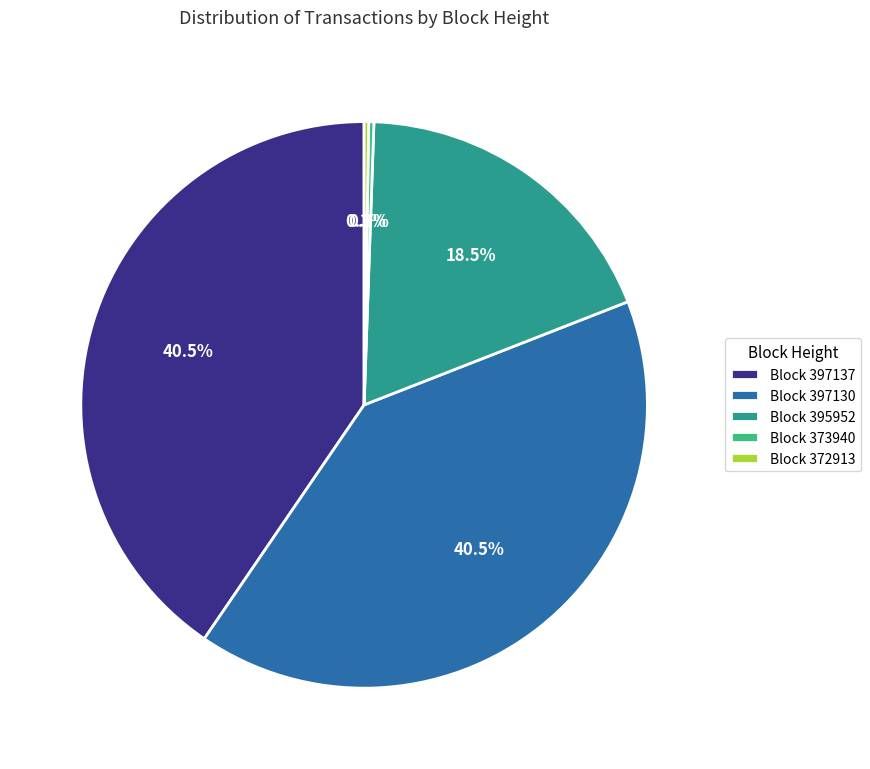

Which has a higher value, Block 397137 or Block 395952?

Block 397137